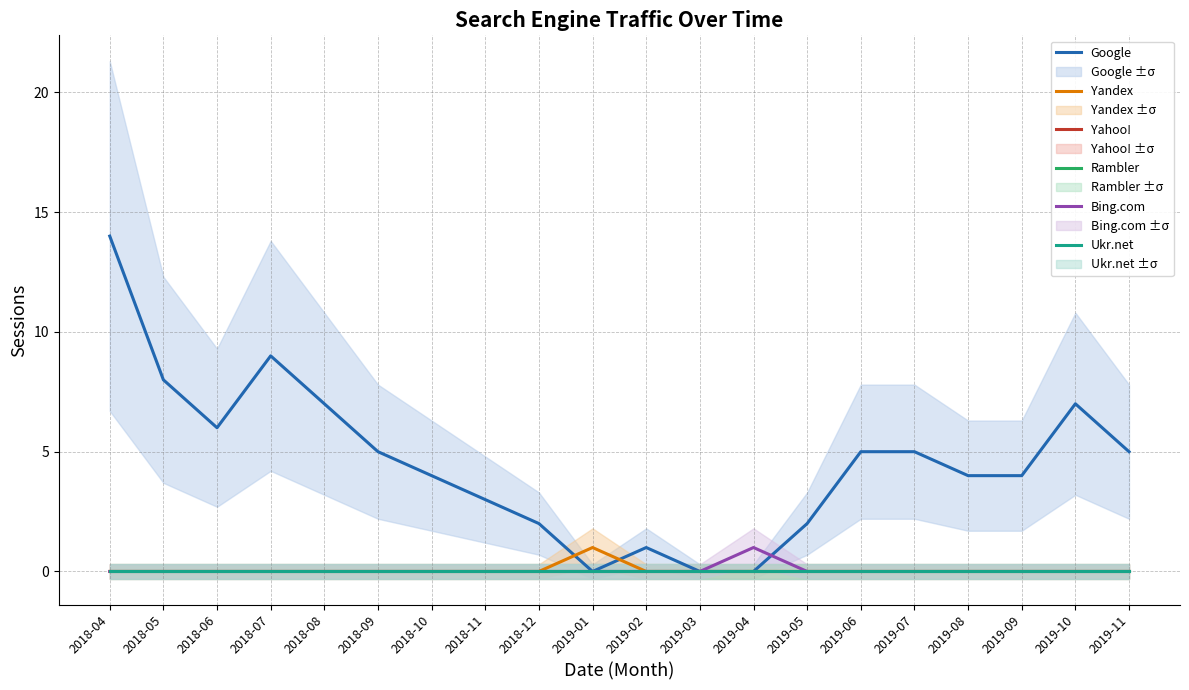

Reading left to right, extract all data points from this chart.

Google: 2018-04=14	2018-05=8	2018-06=6	2018-07=9	2018-08=7	2018-09=5	2018-10=4	2018-11=3	2018-12=2	2019-01=0	2019-02=1	2019-03=0	2019-04=0	2019-05=2	2019-06=5	2019-07=5	2019-08=4	2019-09=4	2019-10=7	2019-11=5
Yandex: 2018-04=0	2018-05=0	2018-06=0	2018-07=0	2018-08=0	2018-09=0	2018-10=0	2018-11=0	2018-12=0	2019-01=1	2019-02=0	2019-03=0	2019-04=0	2019-05=0	2019-06=0	2019-07=0	2019-08=0	2019-09=0	2019-10=0	2019-11=0
Yahoo!: 2018-04=0	2018-05=0	2018-06=0	2018-07=0	2018-08=0	2018-09=0	2018-10=0	2018-11=0	2018-12=0	2019-01=0	2019-02=0	2019-03=0	2019-04=0	2019-05=0	2019-06=0	2019-07=0	2019-08=0	2019-09=0	2019-10=0	2019-11=0
Rambler: 2018-04=0	2018-05=0	2018-06=0	2018-07=0	2018-08=0	2018-09=0	2018-10=0	2018-11=0	2018-12=0	2019-01=0	2019-02=0	2019-03=0	2019-04=0	2019-05=0	2019-06=0	2019-07=0	2019-08=0	2019-09=0	2019-10=0	2019-11=0
Bing.com: 2018-04=0	2018-05=0	2018-06=0	2018-07=0	2018-08=0	2018-09=0	2018-10=0	2018-11=0	2018-12=0	2019-01=0	2019-02=0	2019-03=0	2019-04=1	2019-05=0	2019-06=0	2019-07=0	2019-08=0	2019-09=0	2019-10=0	2019-11=0
Ukr.net: 2018-04=0	2018-05=0	2018-06=0	2018-07=0	2018-08=0	2018-09=0	2018-10=0	2018-11=0	2018-12=0	2019-01=0	2019-02=0	2019-03=0	2019-04=0	2019-05=0	2019-06=0	2019-07=0	2019-08=0	2019-09=0	2019-10=0	2019-11=0